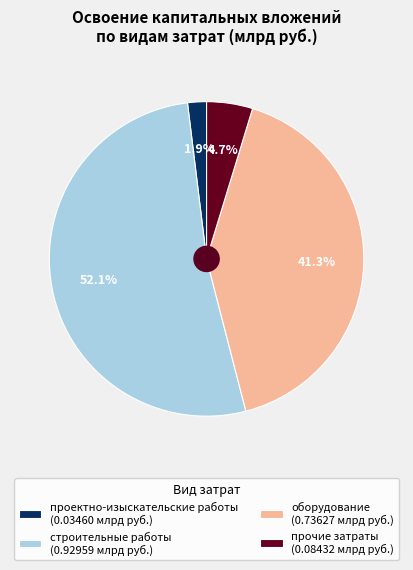

Does проектно-изыскательские работы (0.03460 млрд руб.) account for over 50% of the chart?

No